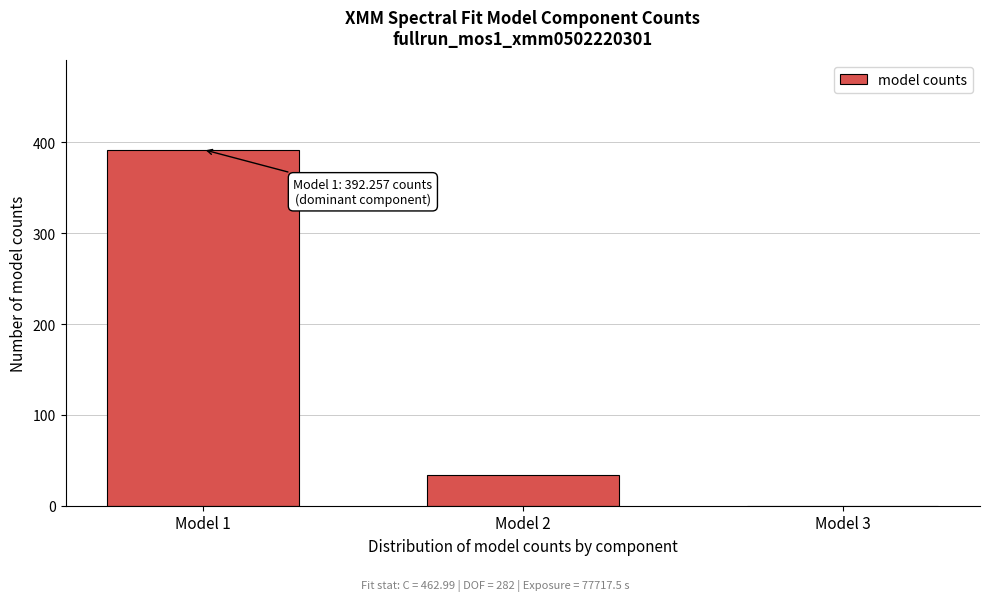

Is it true that the value at Model 2 is 33.9?

True